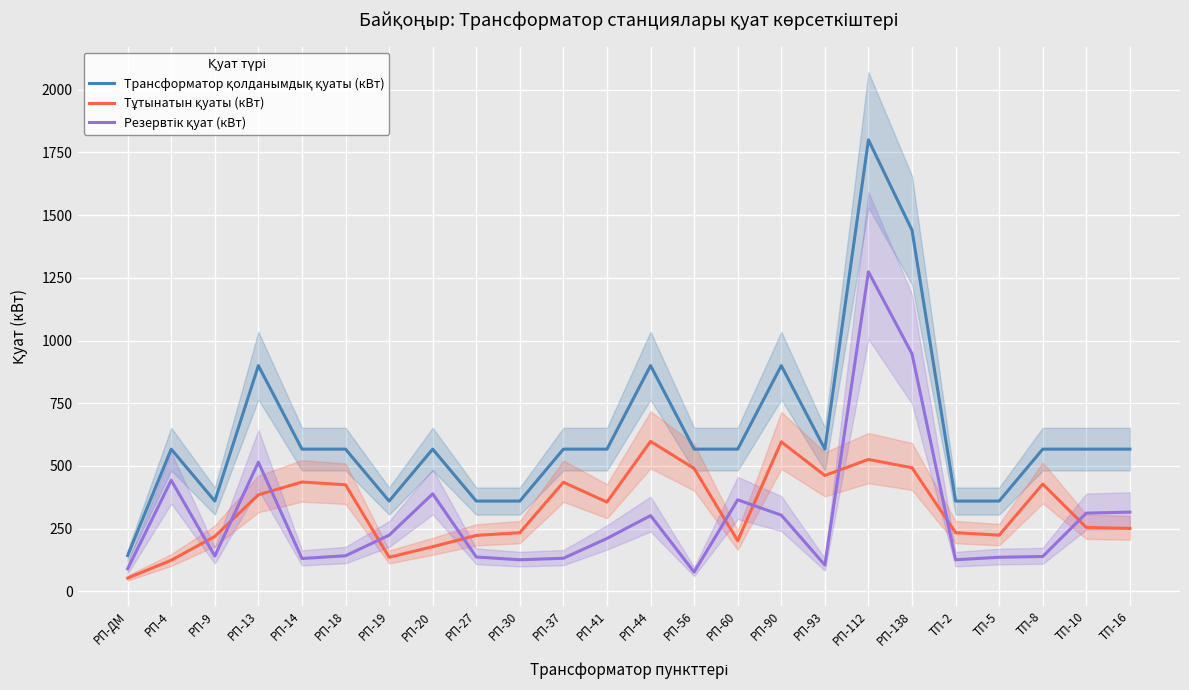

What are all the series names shown in the legend?

Трансформатор қолданымдық қуаты (кВт), Тұтынатын қуаты (кВт), Резервтік қуат (кВт)